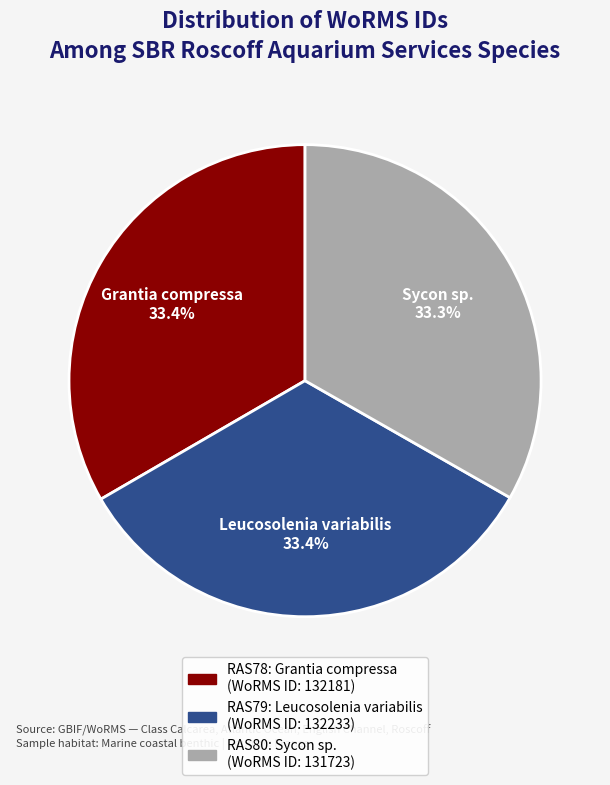

Is there any slice that represents more than half of the pie?

No